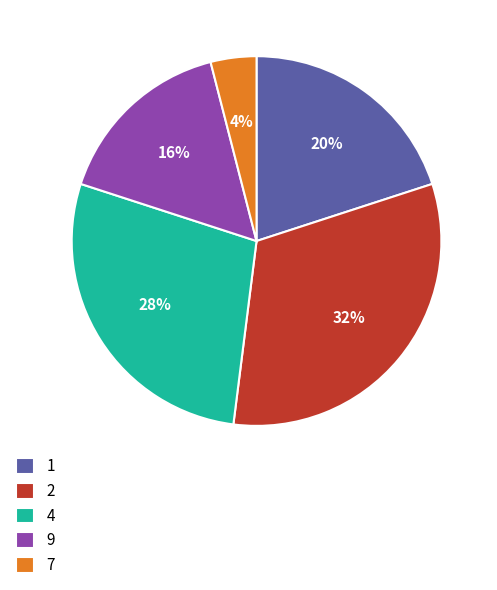

True or false: 9 accounts for 25% of the total.

False